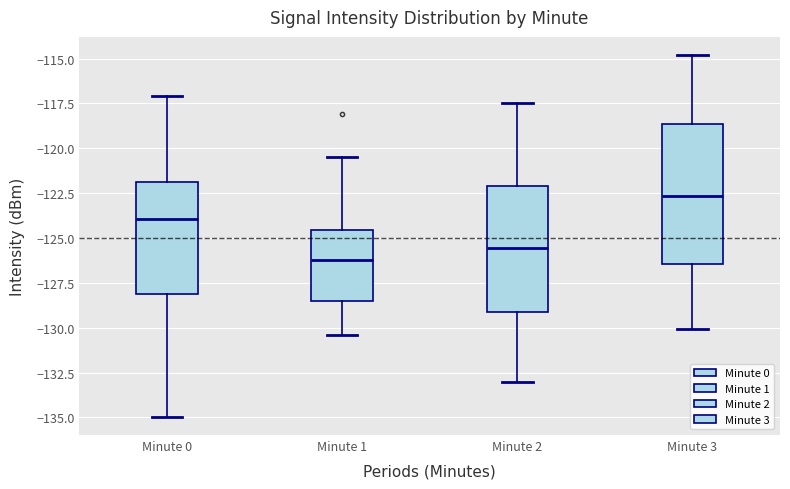

Reading left to right, transcribe this box plot: for each box, give where its median line is, the range the box spans, and where its two whiskers end, as read against the y-axis. The values are not printed on the chart, so give them approximately, as read against the axis.

Minute 0: median -124.0, box -128.0 to -122.0, whiskers -135.0 to -117.0
Minute 1: median -126.0, box -128.5 to -124.5, whiskers -130.5 to -120.5
Minute 2: median -125.5, box -129.0 to -122.0, whiskers -133.0 to -117.5
Minute 3: median -122.5, box -126.5 to -118.5, whiskers -130.0 to -115.0